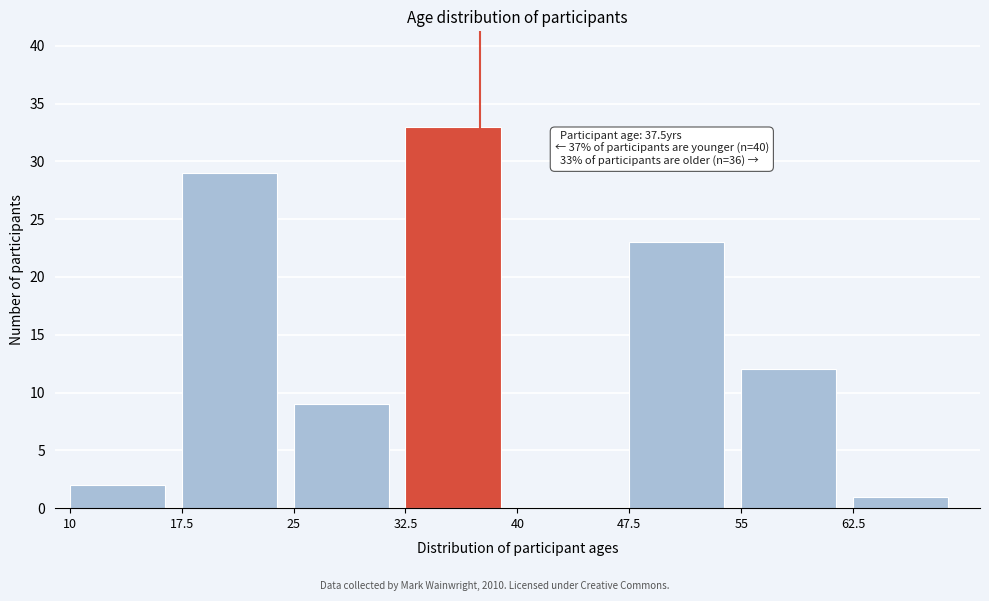

Which range on the x-axis has the tallest bar?

32.5 to 40.0